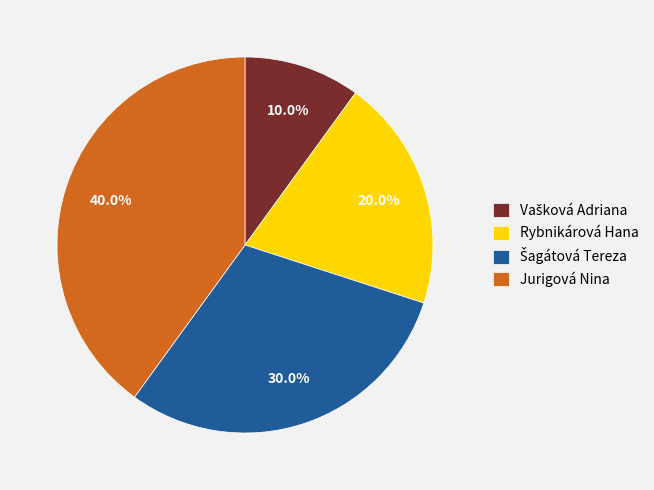

What portion of the pie excludes Rybnikárová Hana?

80.0%